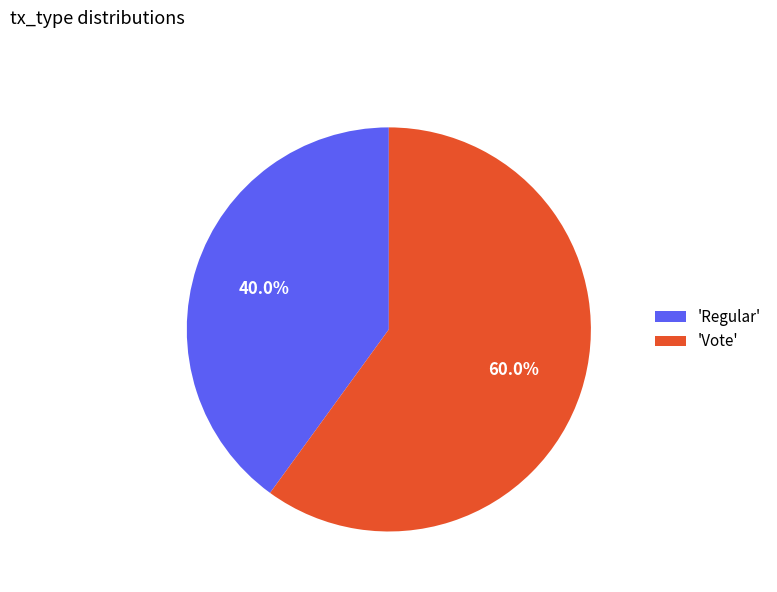

Which has a higher value, 'Regular' or 'Vote'?

'Vote'